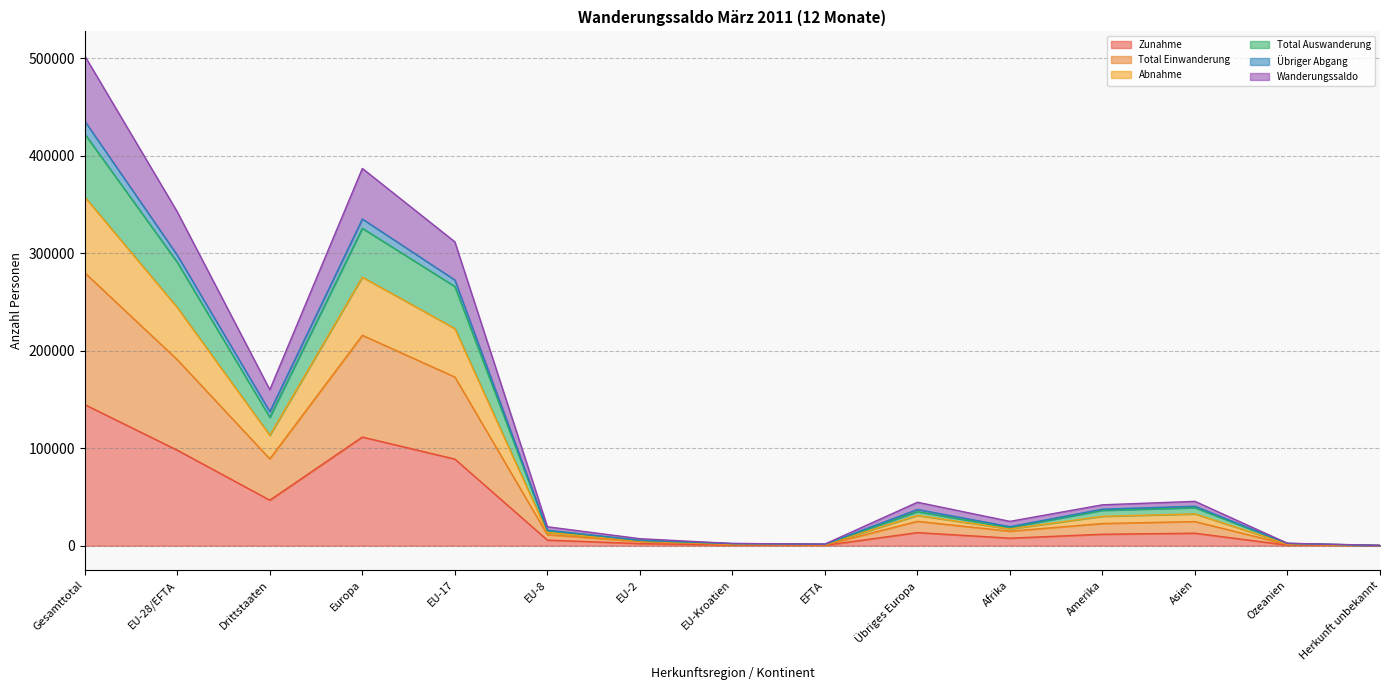

True or false: Total Einwanderung has a value of 137264 at Drittstaaten.

False